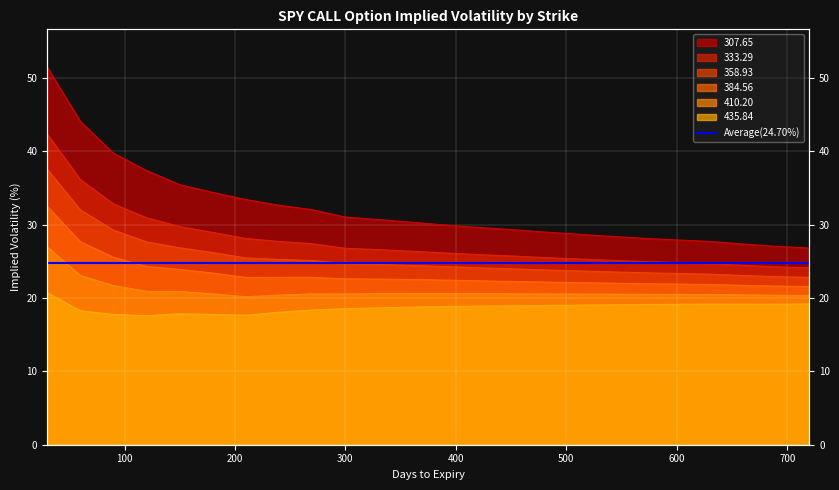

True or false: 358.93 and 410.20 intersect in this chart.

False